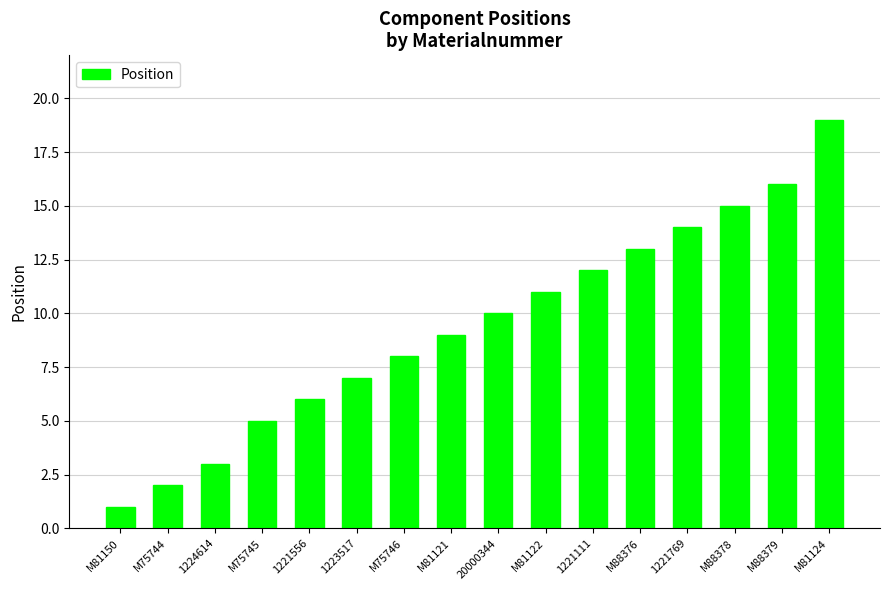

What is the average value?

9